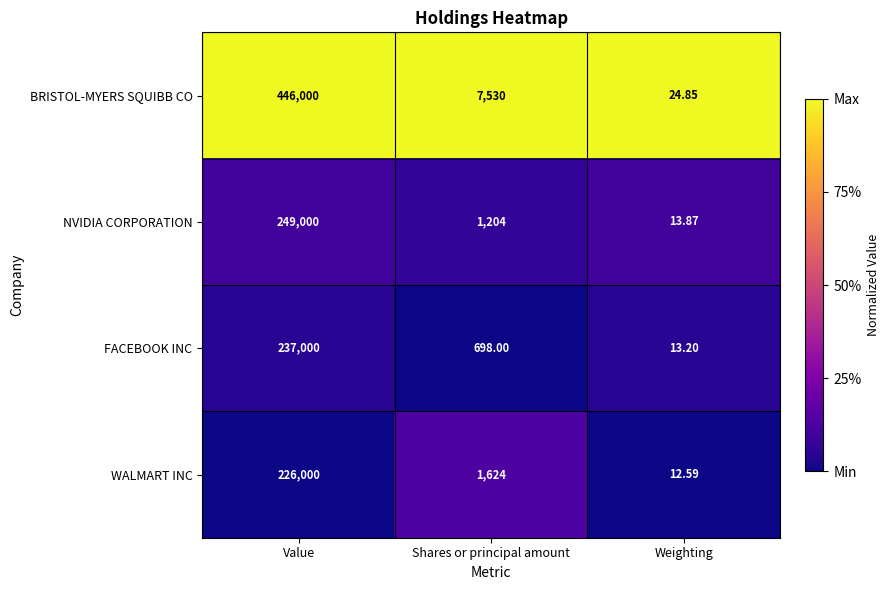

At which label does WALMART INC reach its peak?

Value